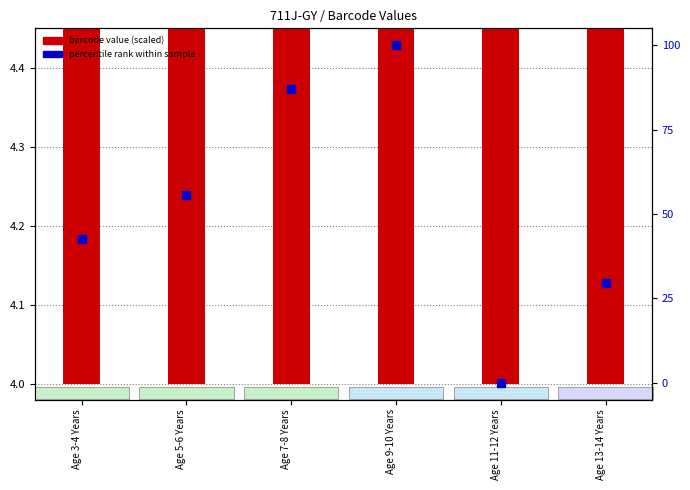

Which series contains the lowest Y value?

percentile rank within sample